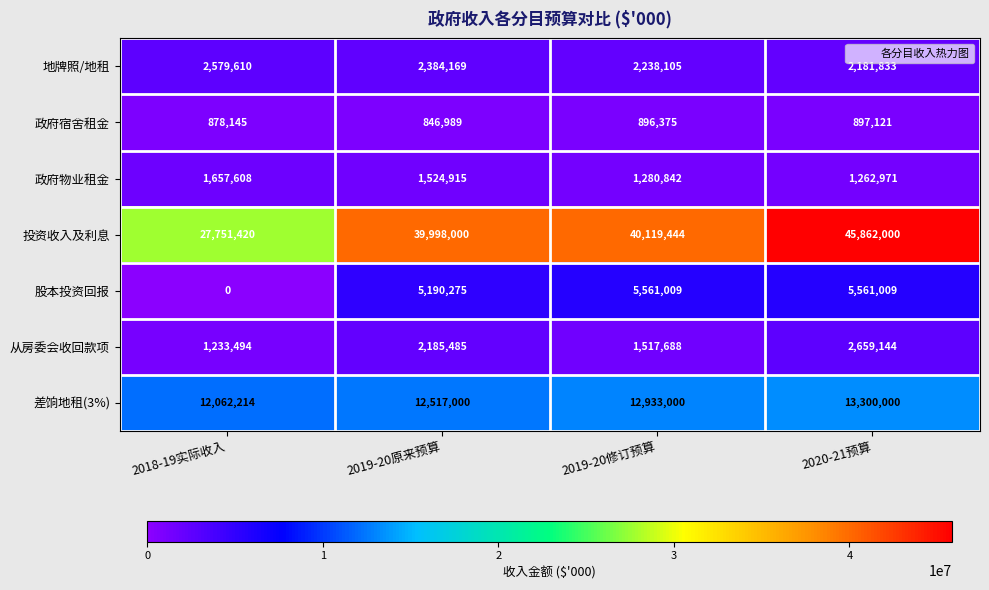

Rank the series by their maximum value, from lowest to highest.

政府宿舍租金, 政府物业租金, 地牌照/地租, 从房委会收回款项, 股本投资回报, 差饷地租(3%), 投资收入及利息